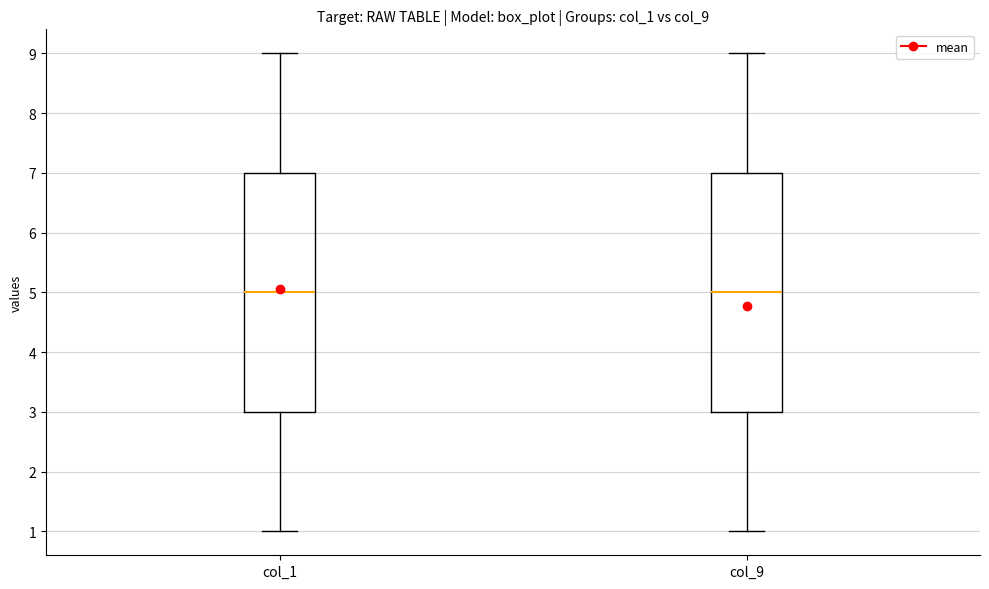

Where is the lower edge of the box for col_1 on the y-axis? The values are not printed on the chart, so give them approximately, as read against the axis.

3